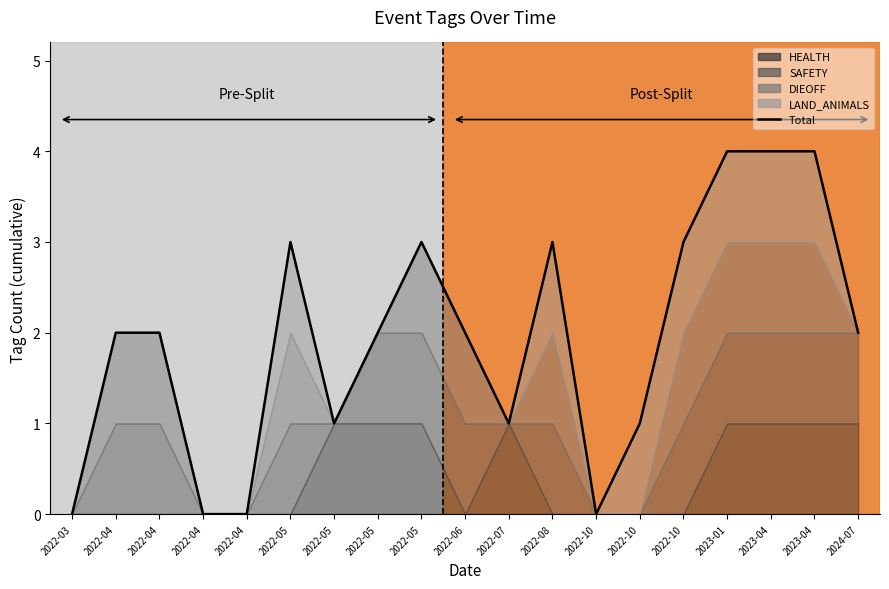

List the labels in order of value, smallest first.

2022-03, 2022-04, 2022-04, 2022-10, 2022-05, 2022-07, 2022-10, 2022-04, 2022-04, 2022-05, 2022-06, 2024-07, 2022-05, 2022-05, 2022-08, 2022-10, 2023-01, 2023-04, 2023-04